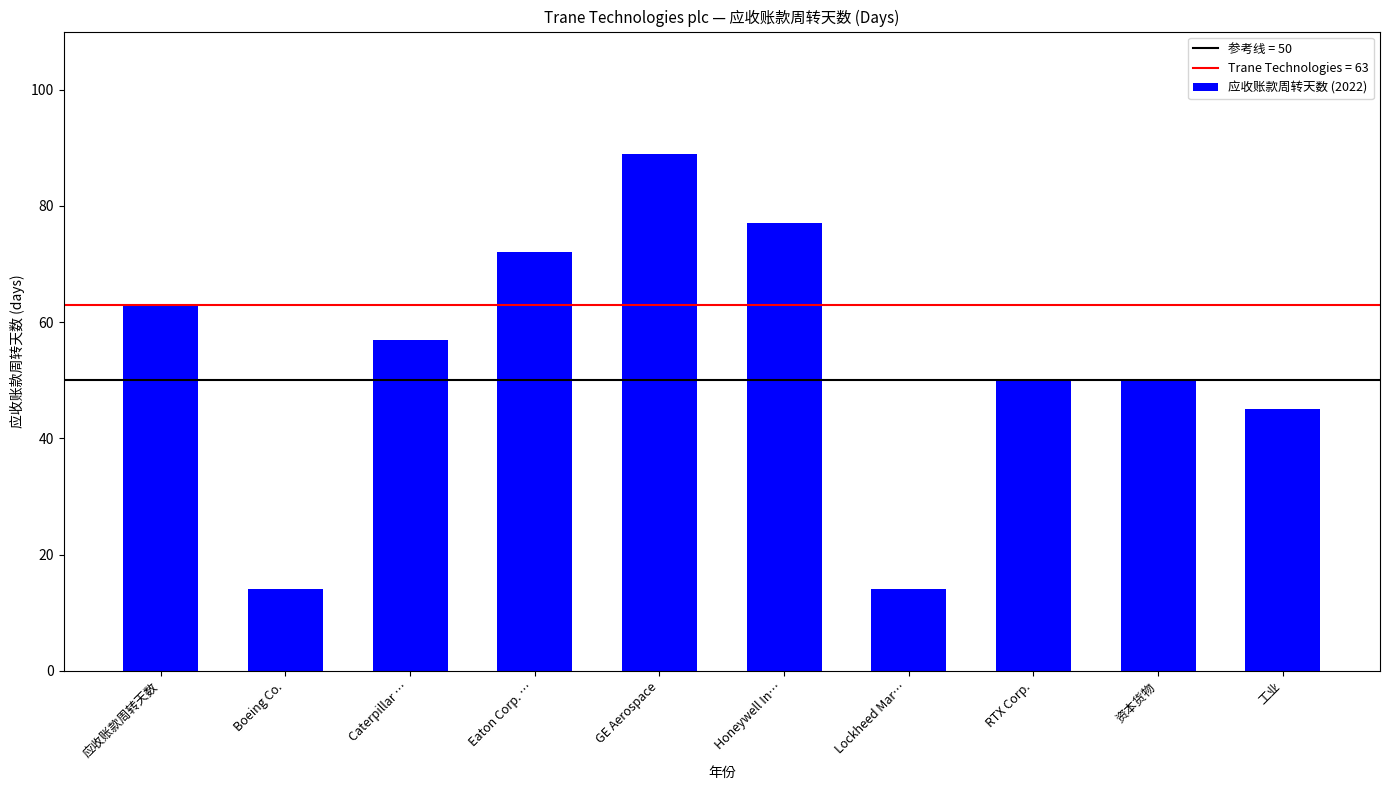

What value does the data have at Lockheed Mar…?

14